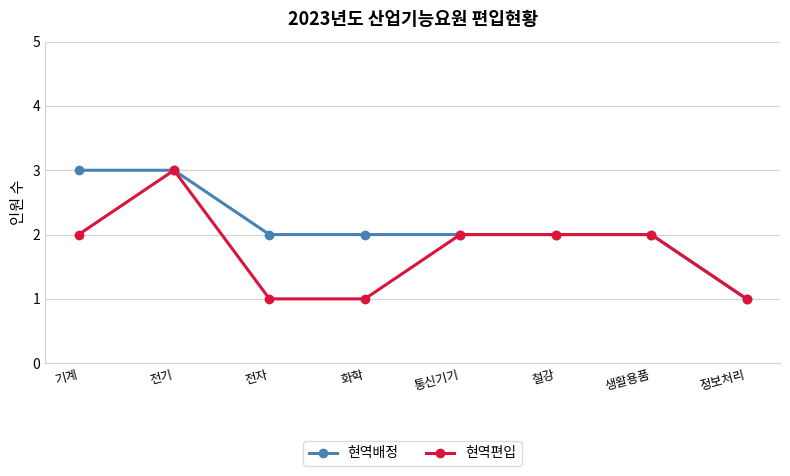

Is the value of 현역배정 at 전기 greater than the value of 현역편입 at 화학?

Yes